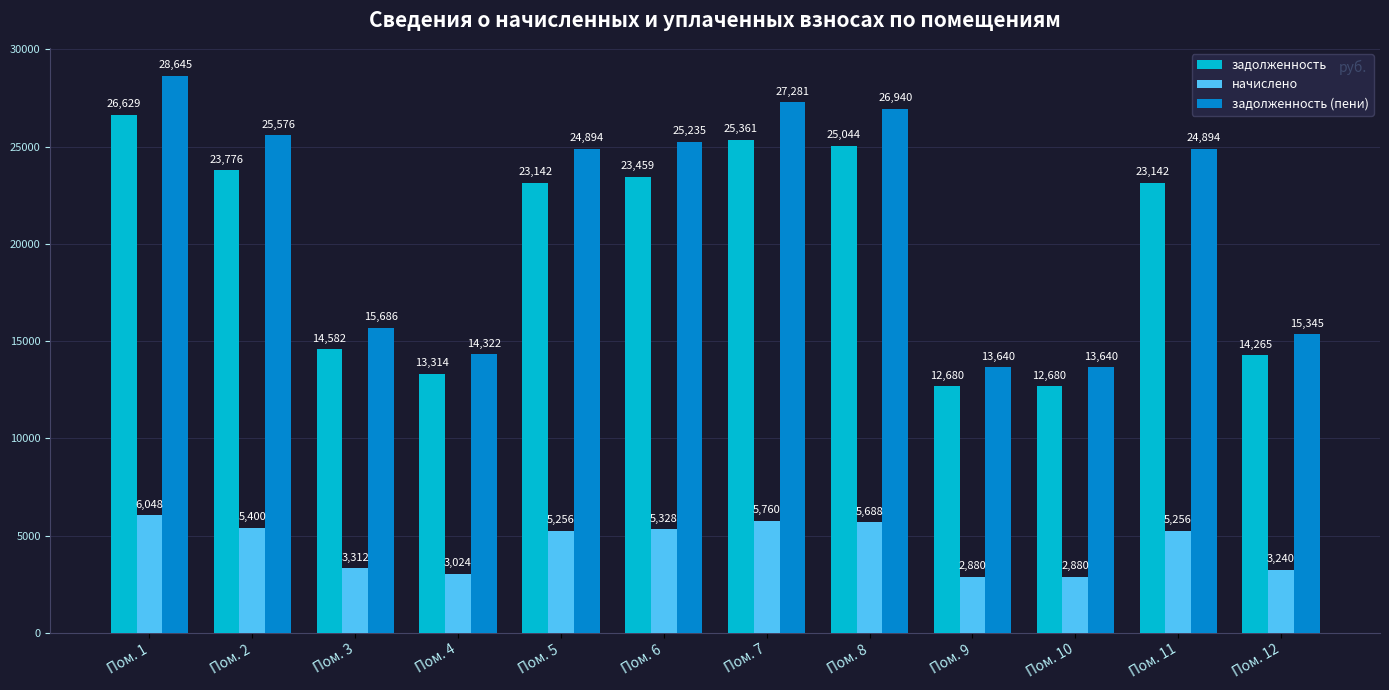

Where does the начислено series first go above 5256?

Пом. 1